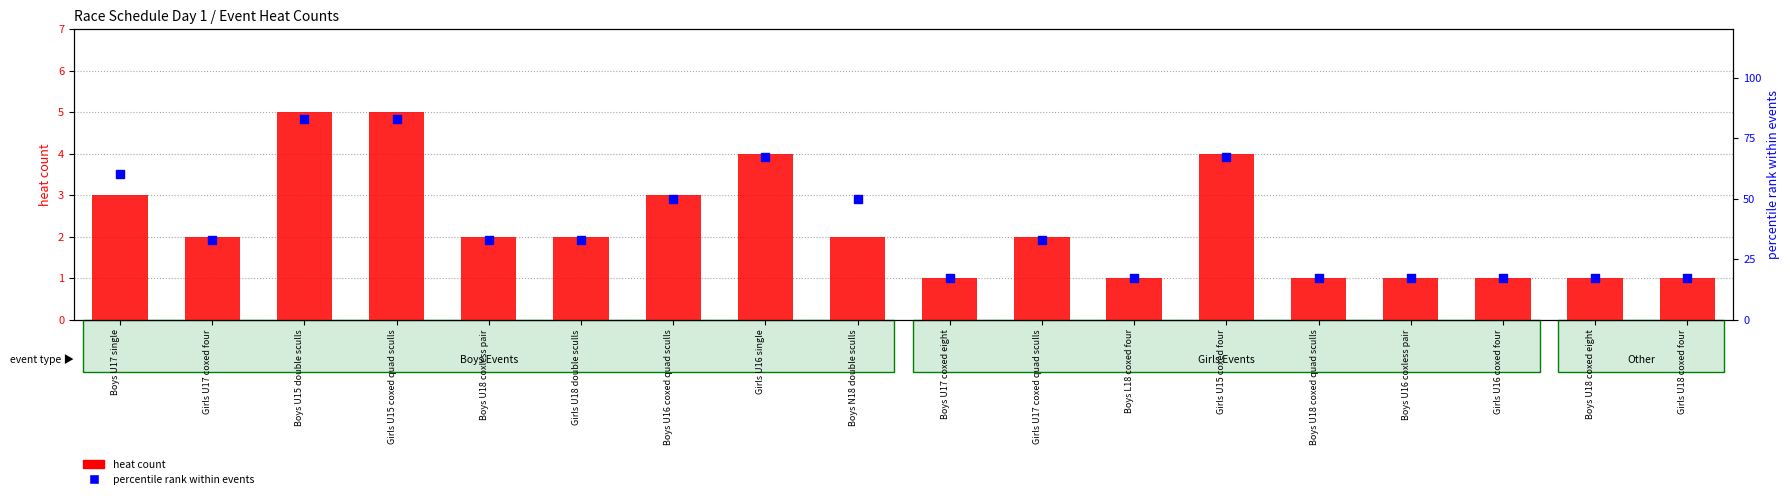

What is the total value across all series at Girls U17 coxed four?

35